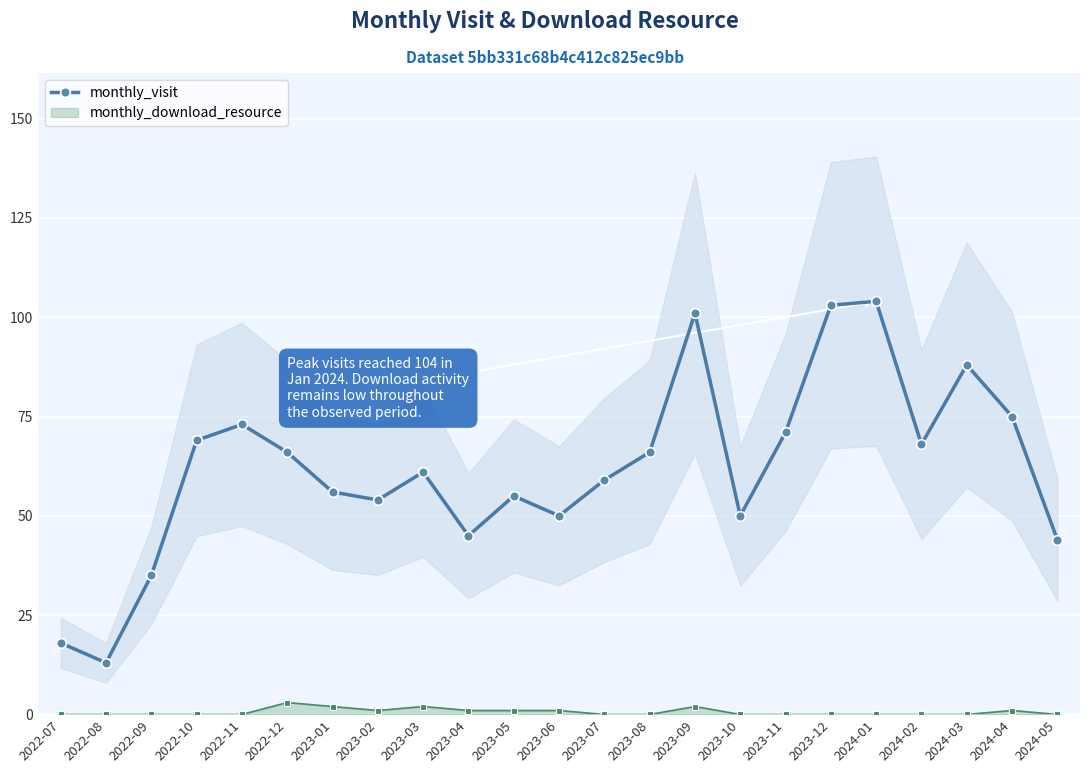

Which label corresponds to the smallest value in the chart?

2022-08